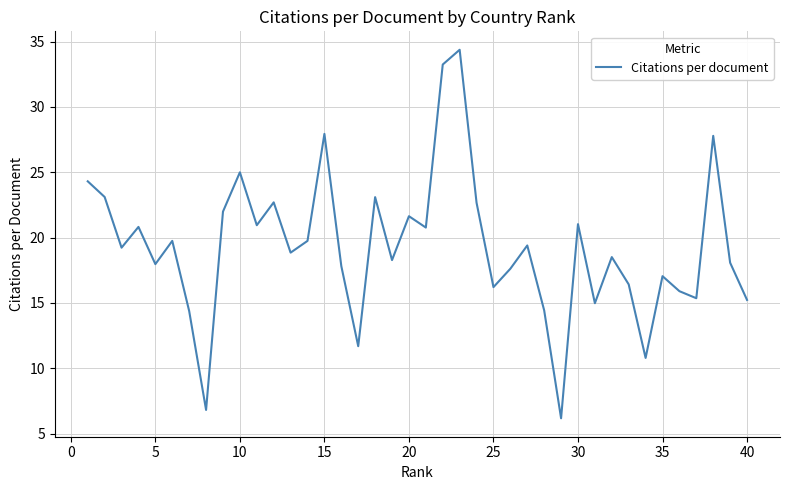

What is the maximum value shown in the chart?

34.4